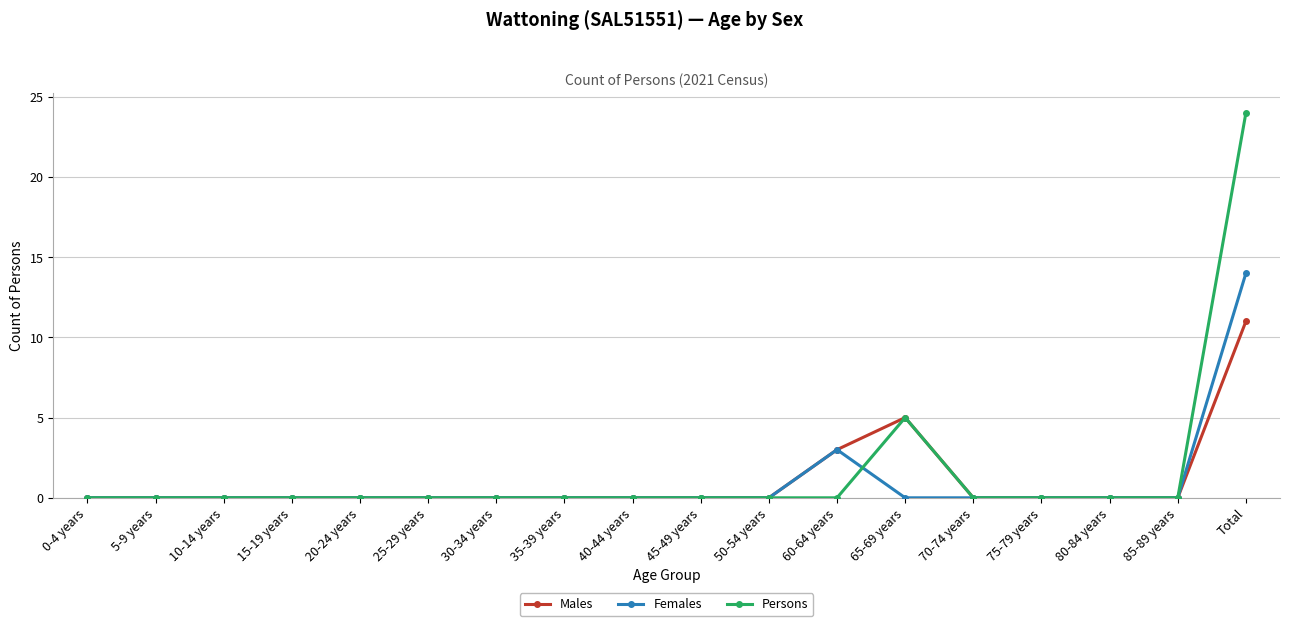

The Males series shows 0 at 15-19 years. True or false?

True